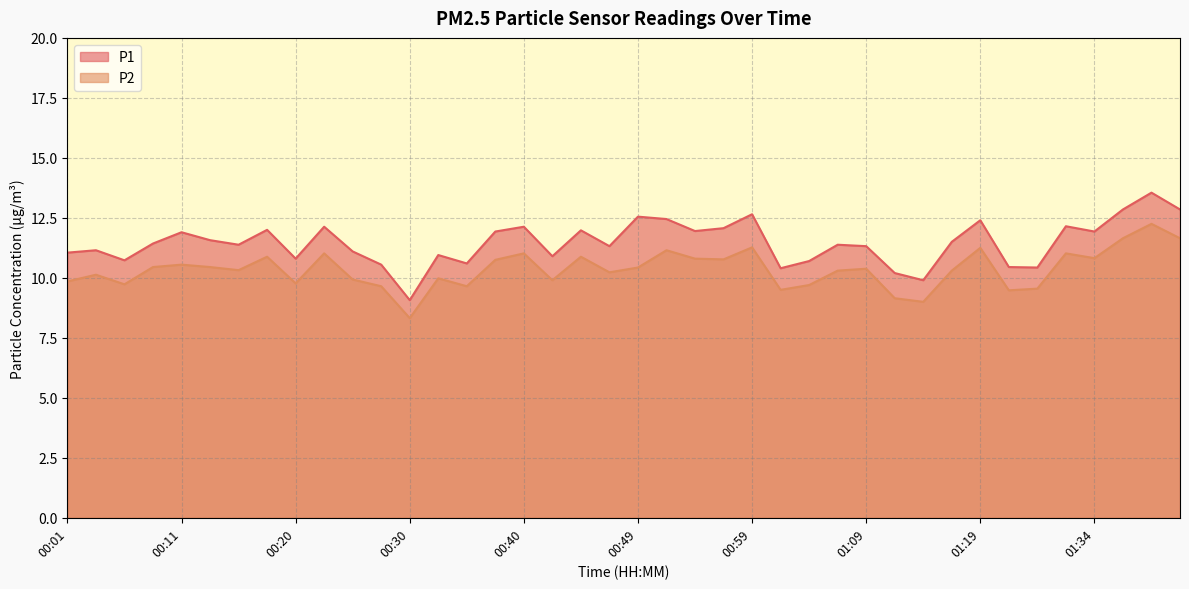

What is the value of the P2 point at the 28th from the left?

10.3